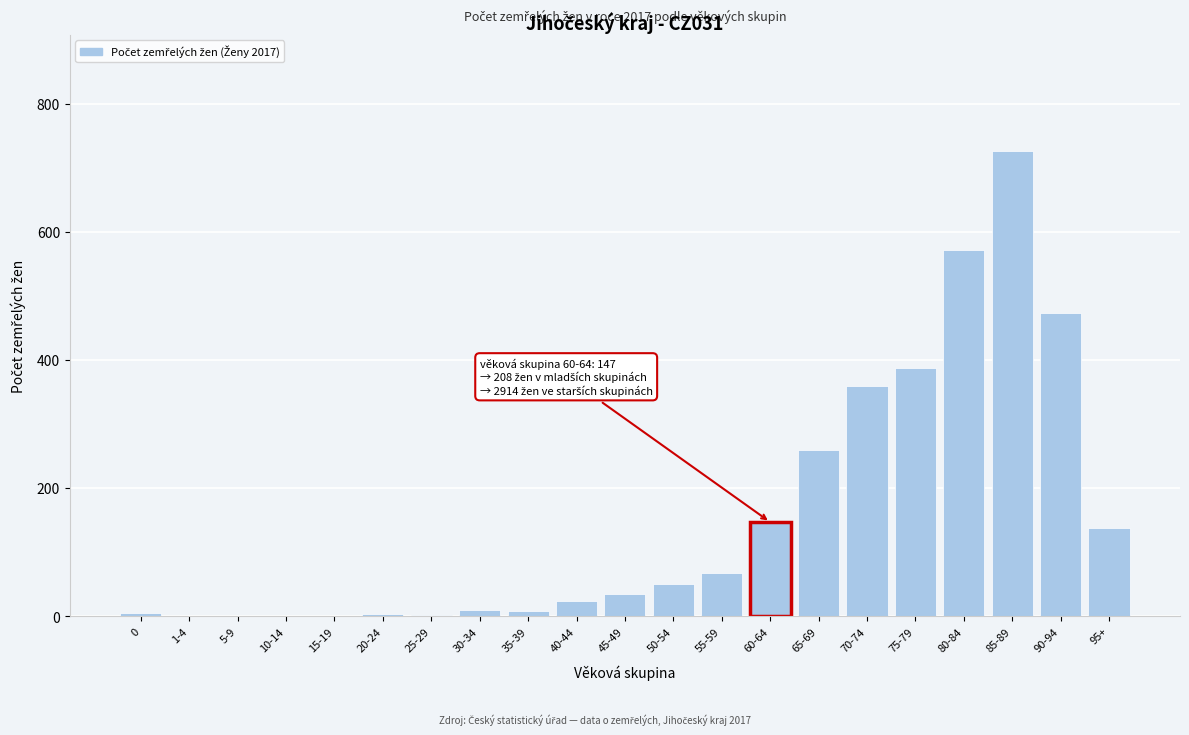

The chart shows a value of 5 at 0. True or false?

True